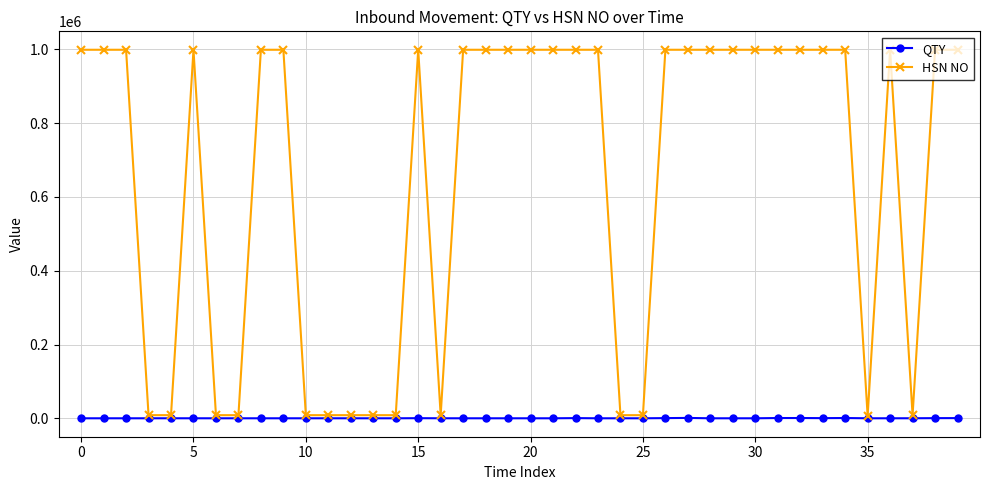

Is this an area chart (filled region under the line)?

No